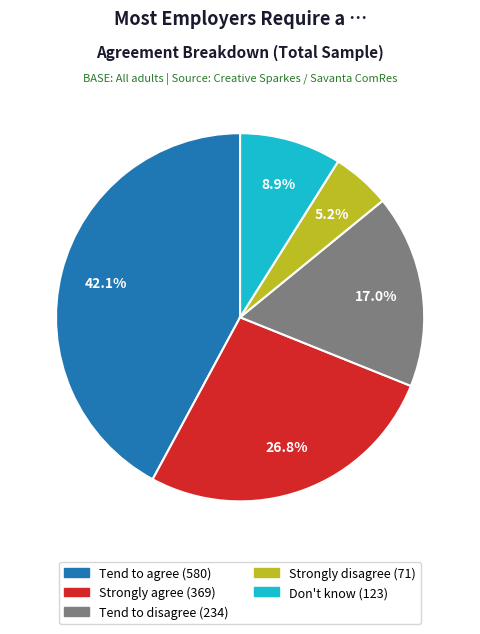

Does Strongly disagree represent more than half of the total?

No